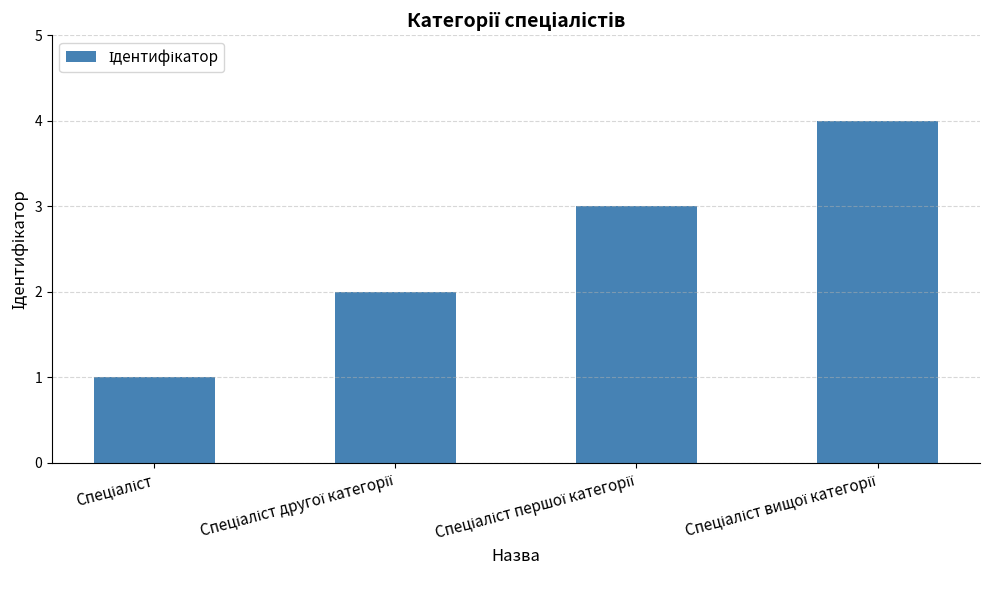

What is the sum of all values?

10